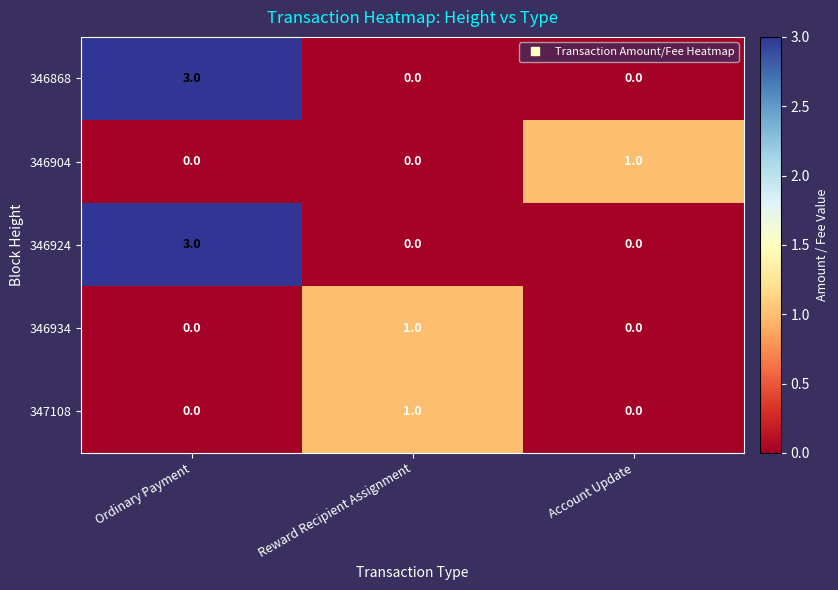

Count the number of data series in this chart.

5